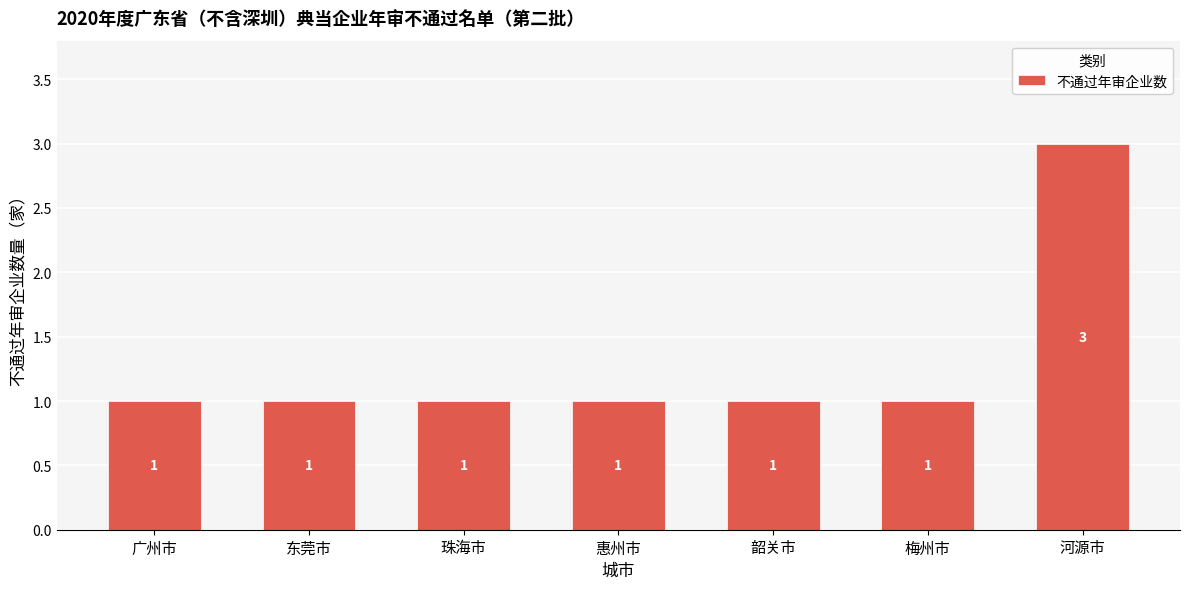

Which category has the highest value across all series?

河源市